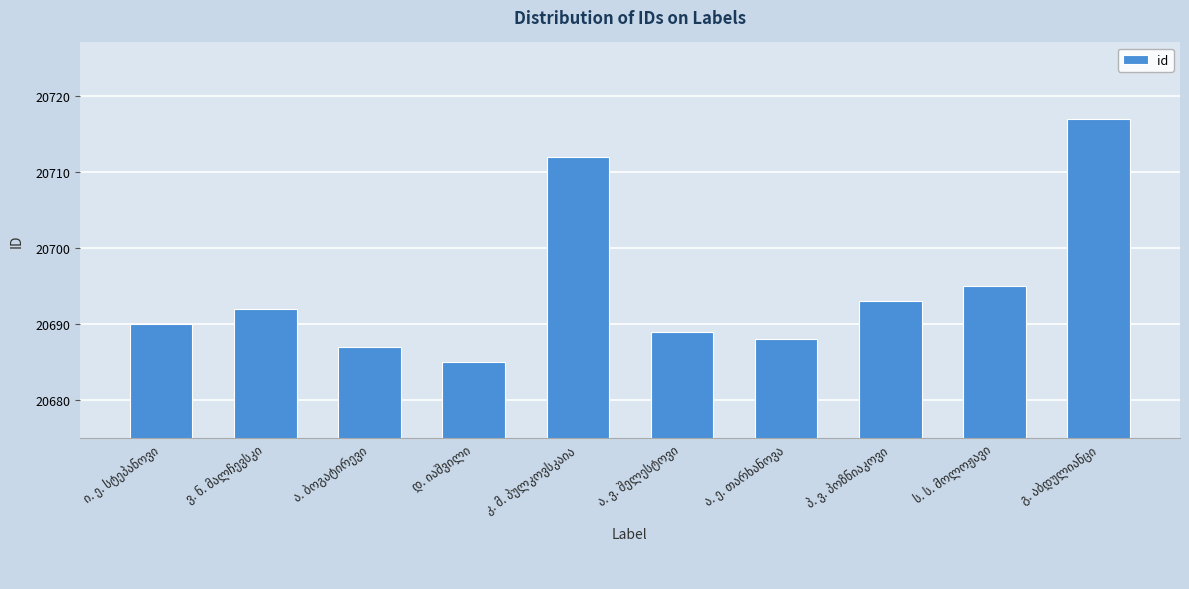

Reading left to right, extract all data points from this chart.

20690	20692	20687	20685	20712	20689	20688	20693	20695	20717